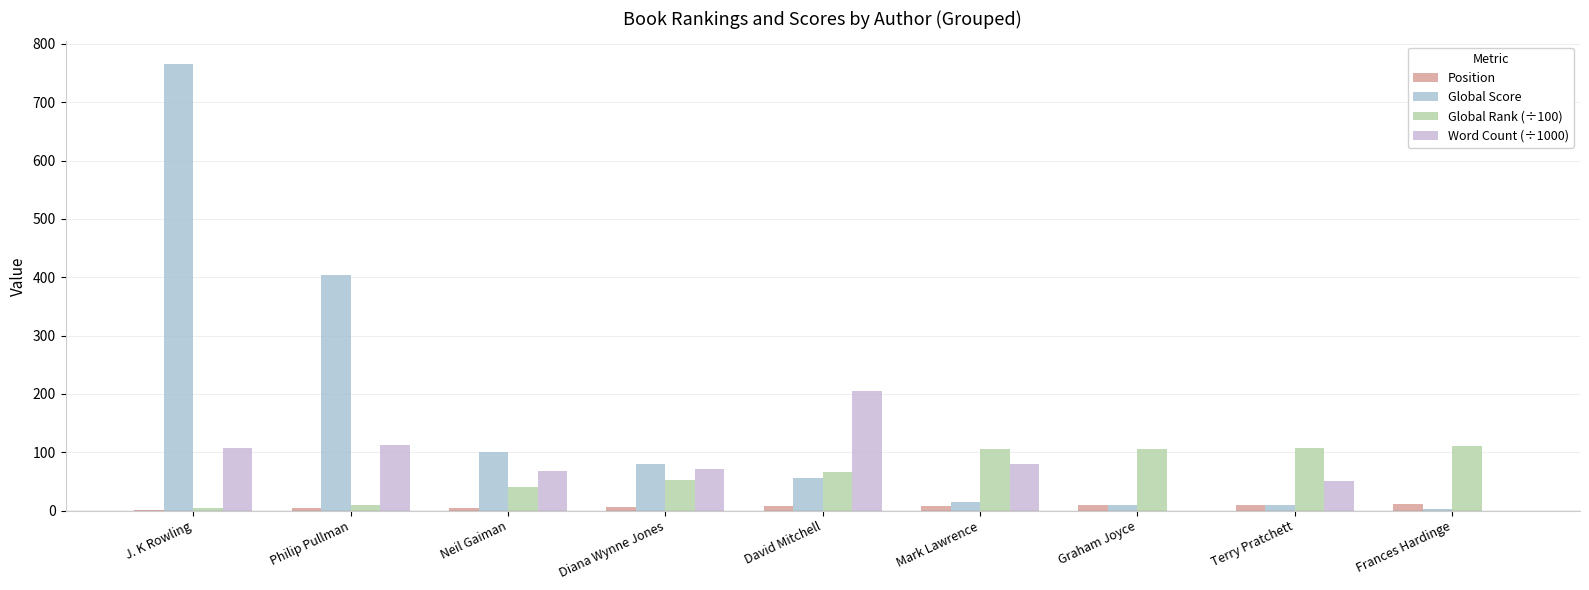

What position from the left is Mark Lawrence?

6